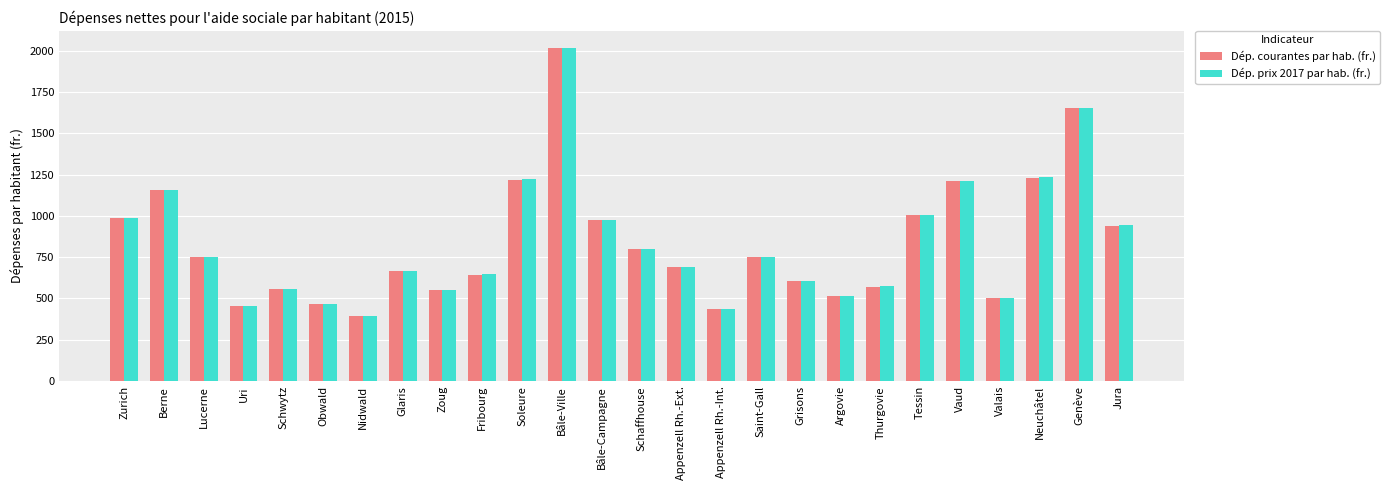

Is it true that Dép. prix 2017 par hab. (fr.) equals 2368 at Genève?

False